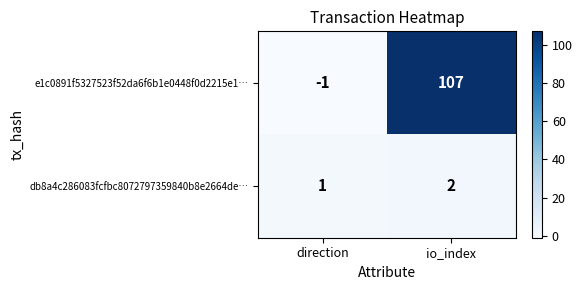

At io_index, list the series in order from smallest to largest.

db8a4c286083fcfbc8072797359840b8e2664de…, e1c0891f5327523f52da6f6b1e0448f0d2215e1…